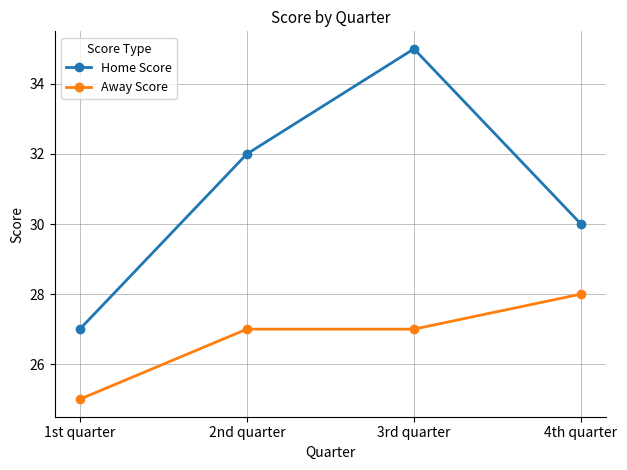

True or false: Home Score and Away Score intersect in this chart.

False